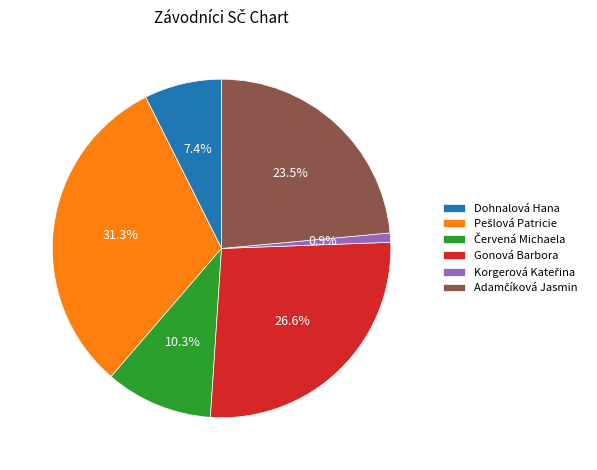

What percentage is NOT represented by Dohnalová Hana?

92.6%